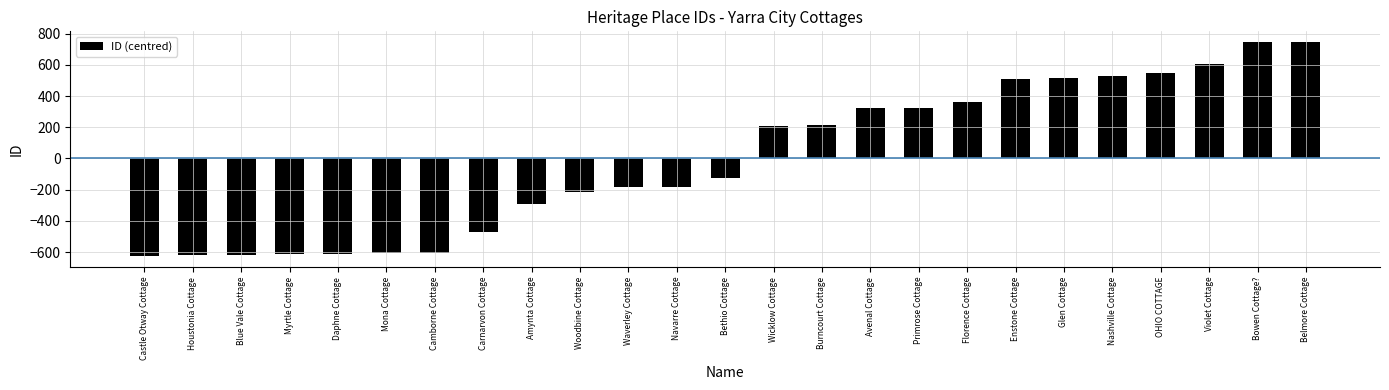

Is it true that the value at Houstonia Cottage is -622?

True